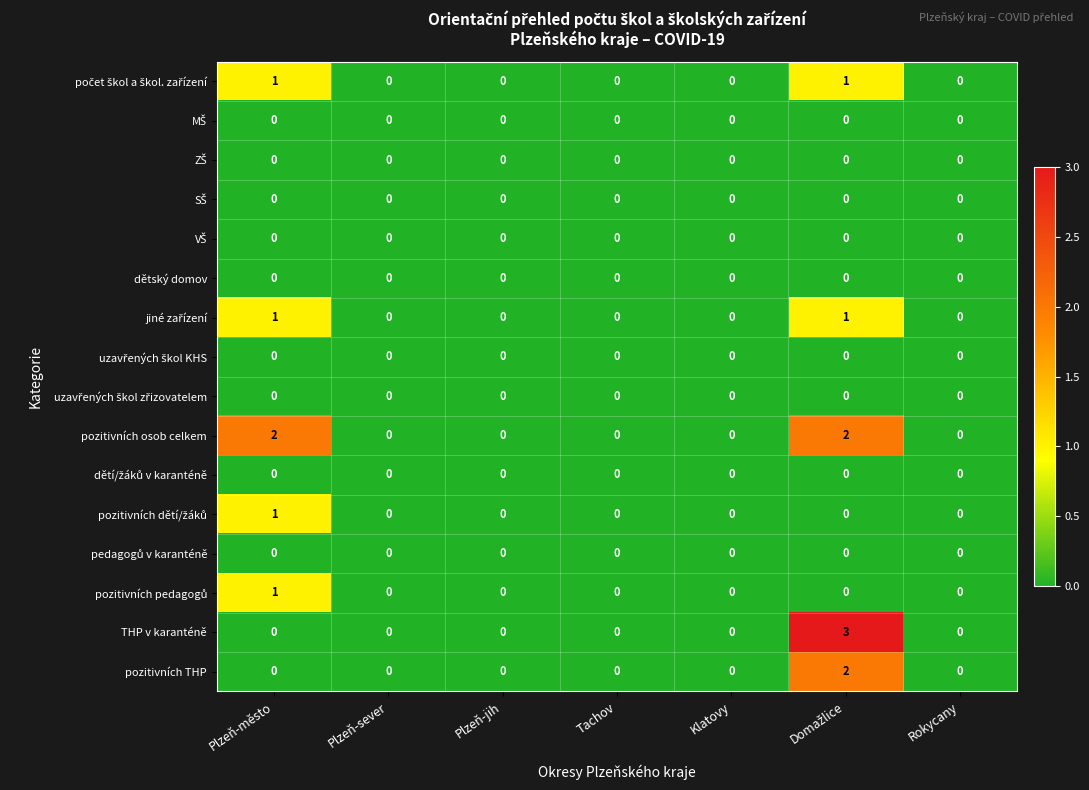

Which series has the largest total across all categories?

pozitivních osob celkem